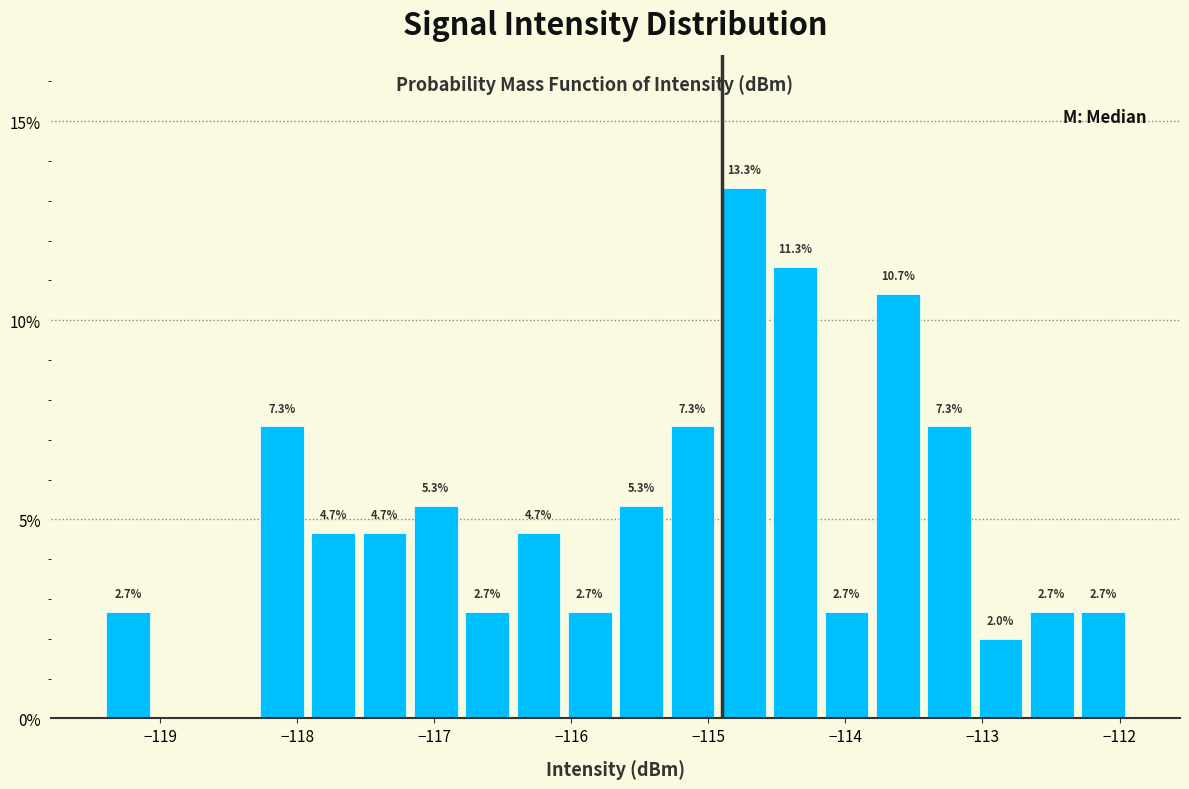

Read against the x-axis, roughly where is the centre of the tallest bar?

-114.7